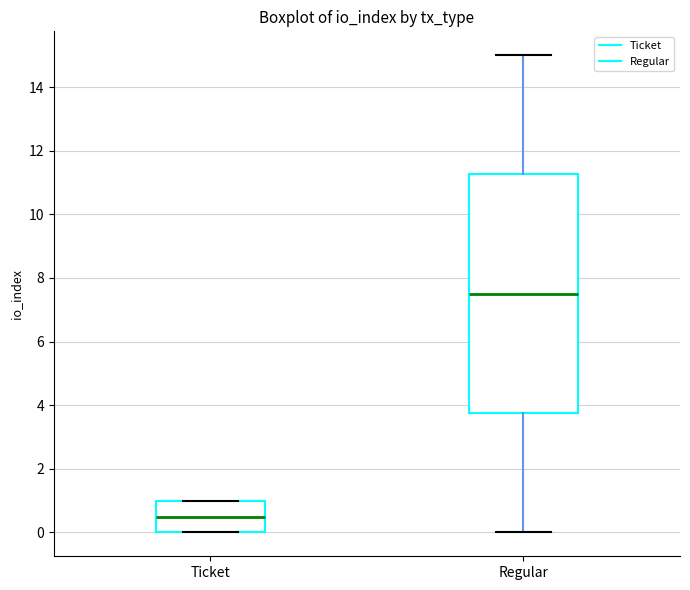

Reading left to right, read every box against the y-axis: the position of its median line, the range the box covers, and the ends of its whiskers. The values are not printed on the chart, so give them approximately, as read against the axis.

Ticket: median 0.6, box 0.0 to 1.0, whiskers 0.0 to 1.0
Regular: median 7.6, box 3.8 to 11.2, whiskers 0.0 to 15.0